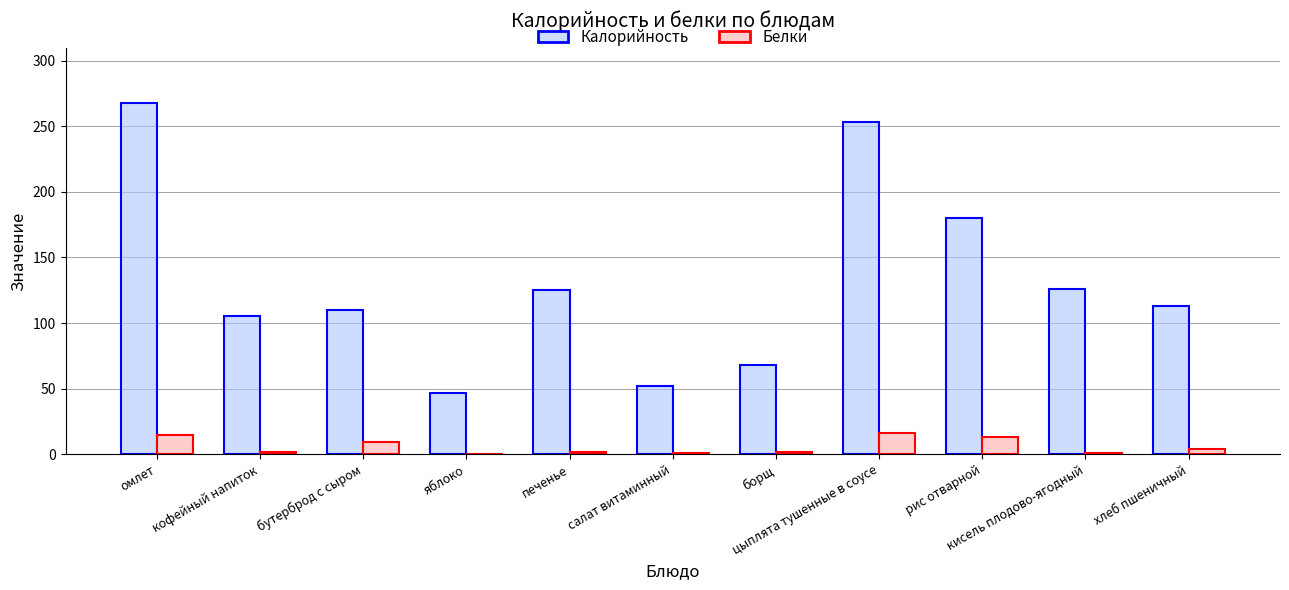

What is the sum of the Калорийность values at печенье and кофейный напиток?

230.3